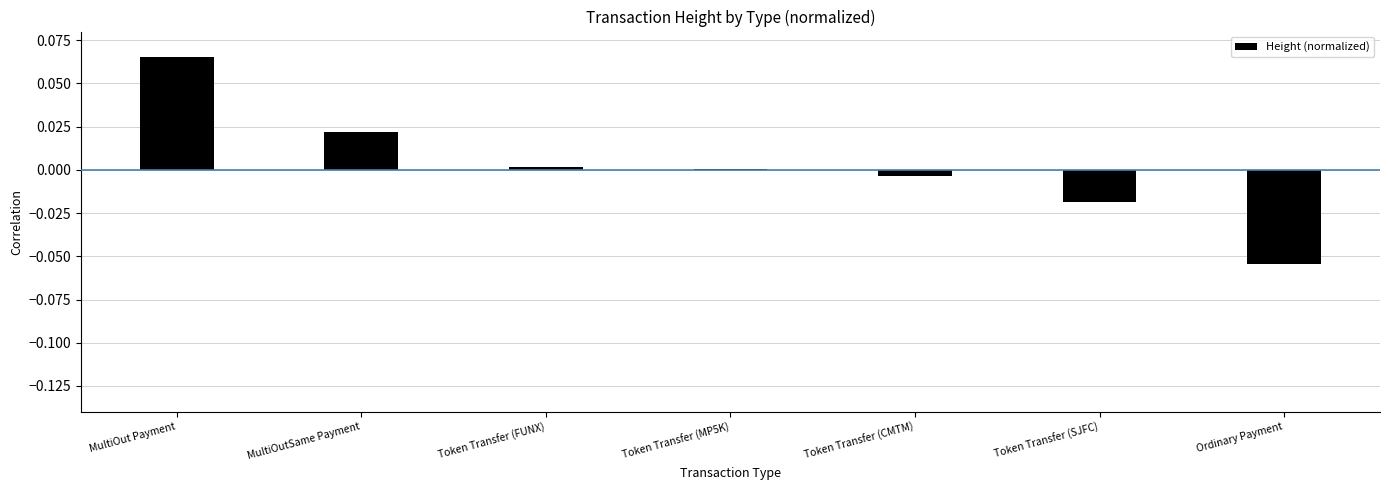

Are the bars grouped side by side (vs. stacked)?

No